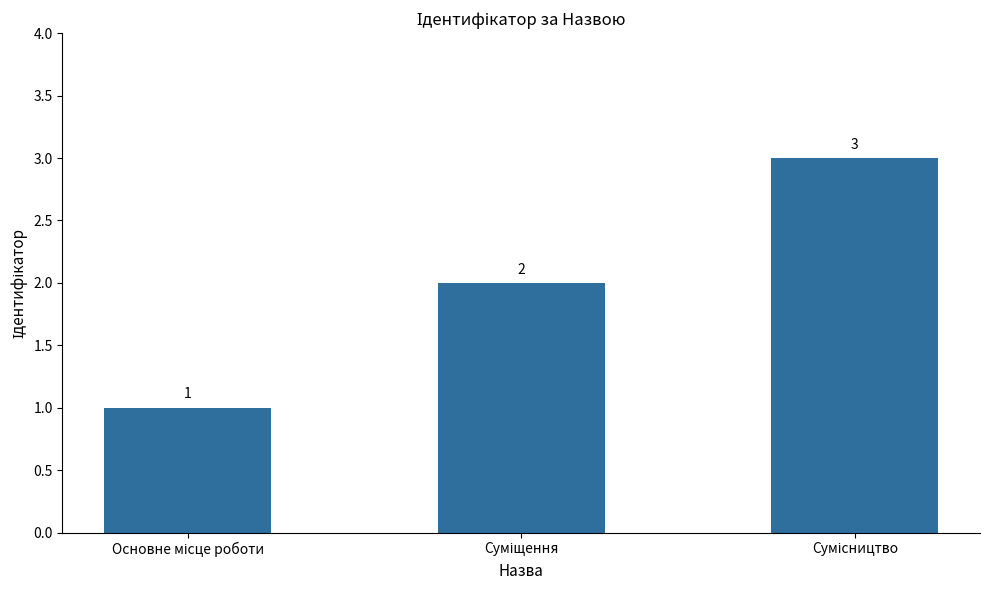

What is the value of the 2nd bar from the left?

2